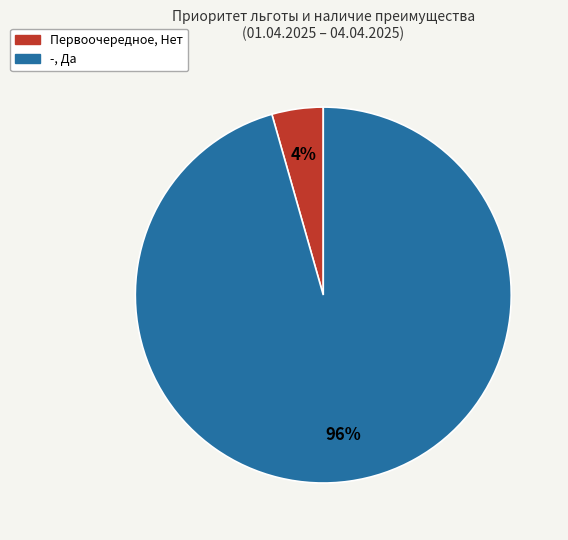

Which category accounts for the majority?

-, Да